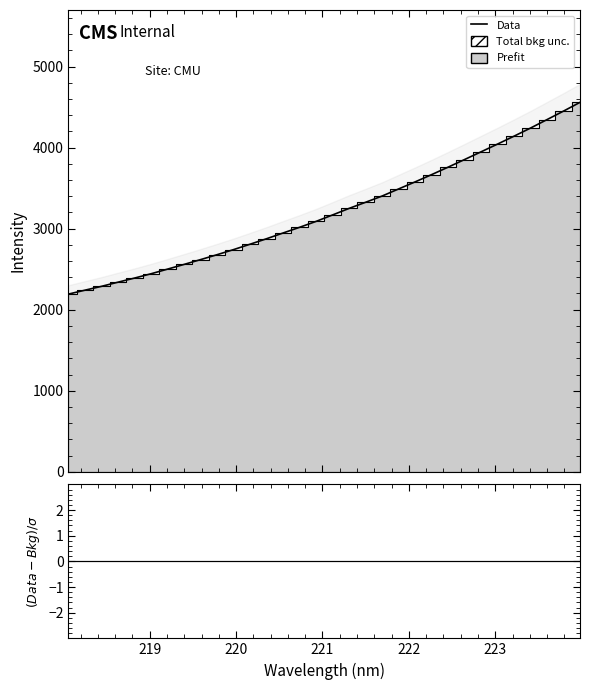

What is the difference between the second highest and second lowest values in the Data series?

2209.9